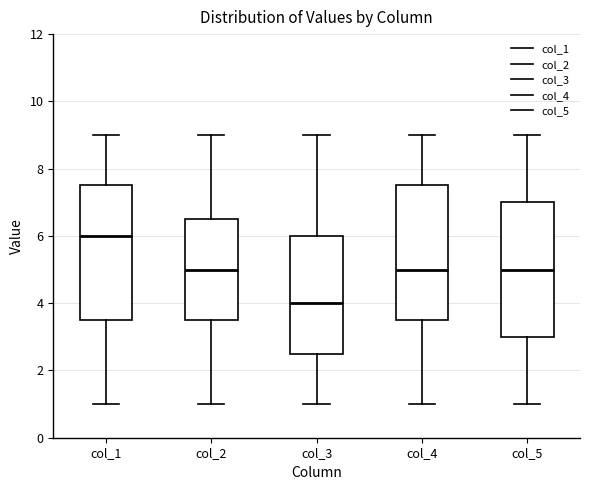

Which box's median line is the highest?

col_1